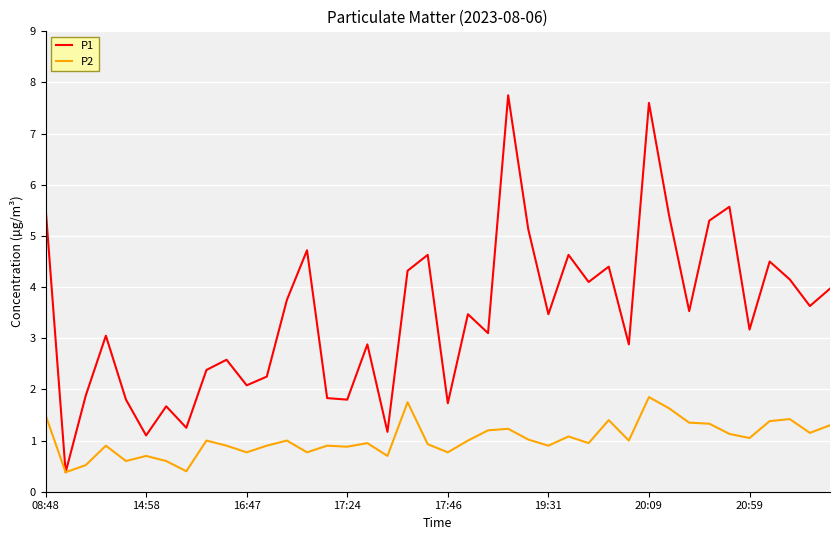

Which series has the largest total across all categories?

P1